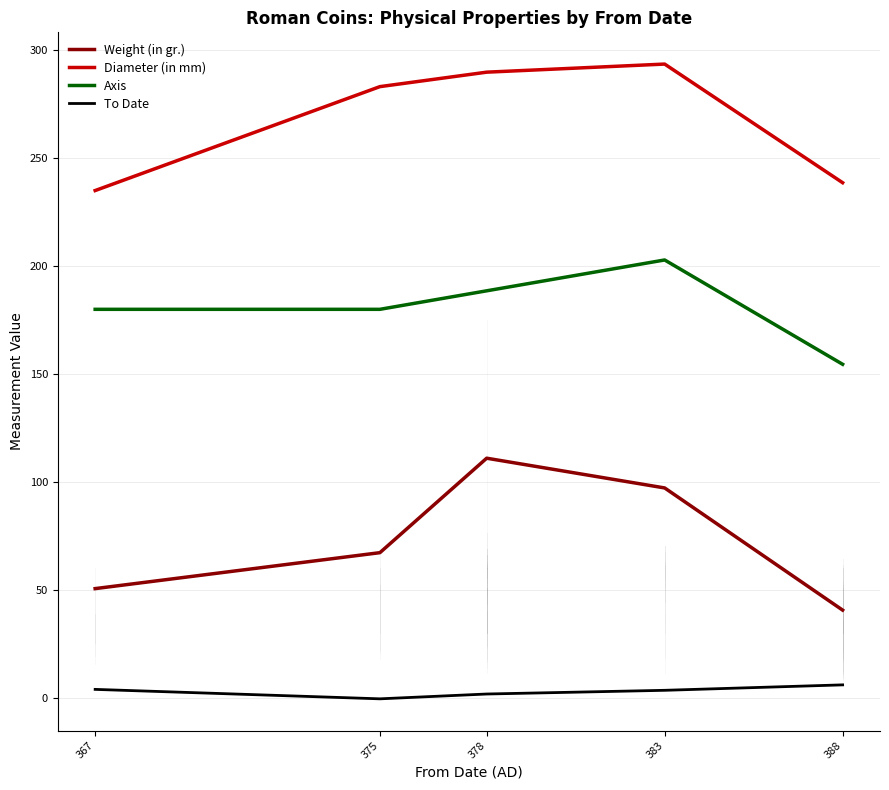

Where does the Weight (in gr.) series first go above 67?

375